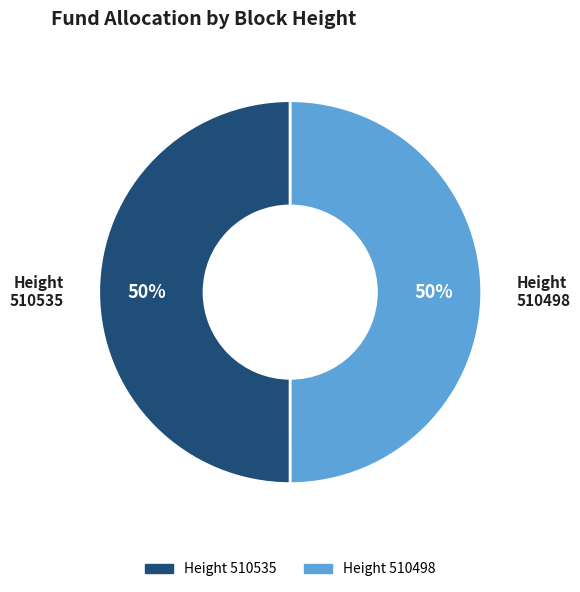

To the nearest percent, what is the average slice percentage?

50%